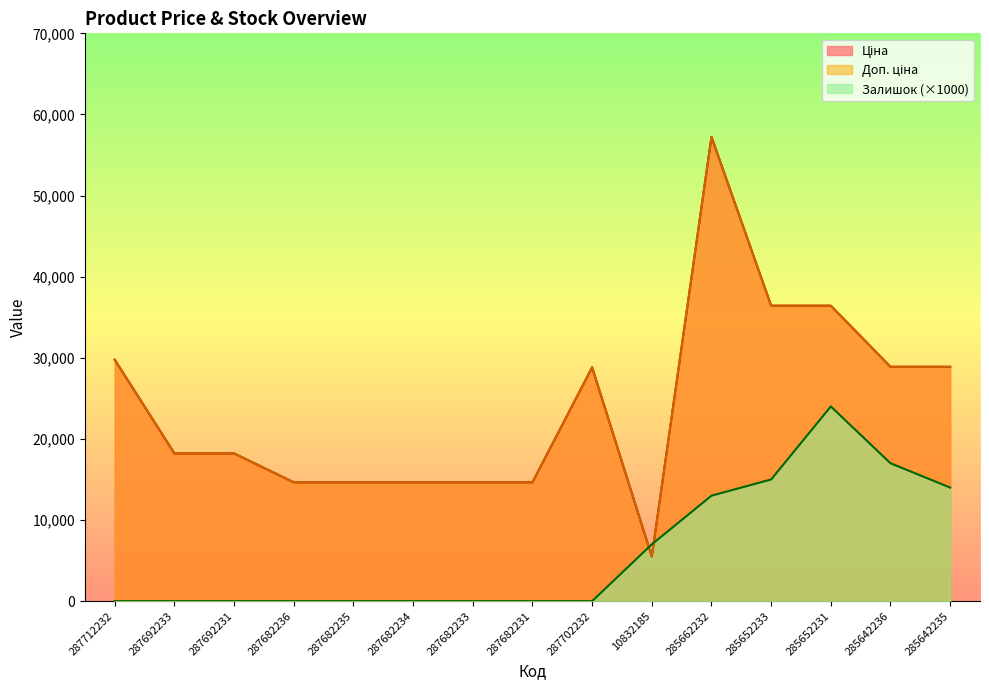

What is the label of the 7th point from the left?

287682233